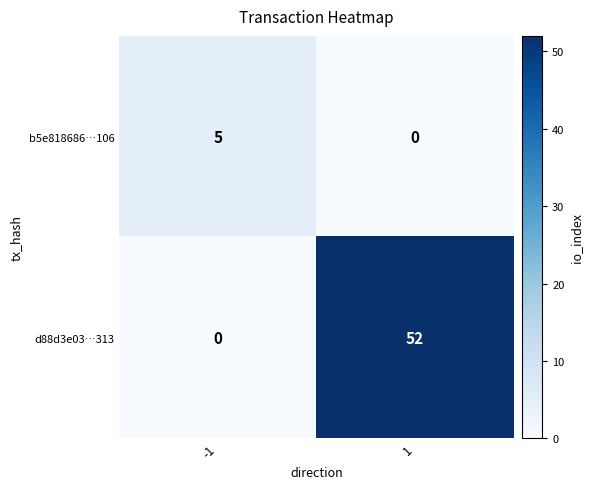

What is the sum of all b5e818686…106 values?

5